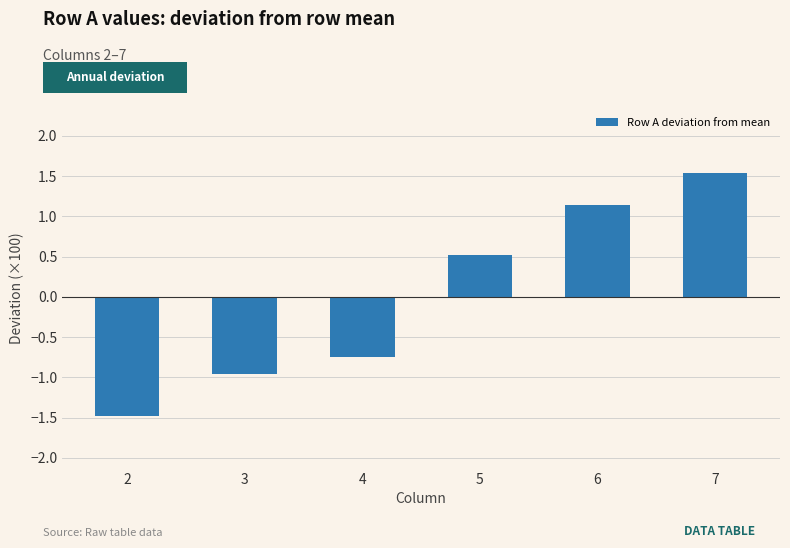

What is the value of the 6th bar from the left?

1.5